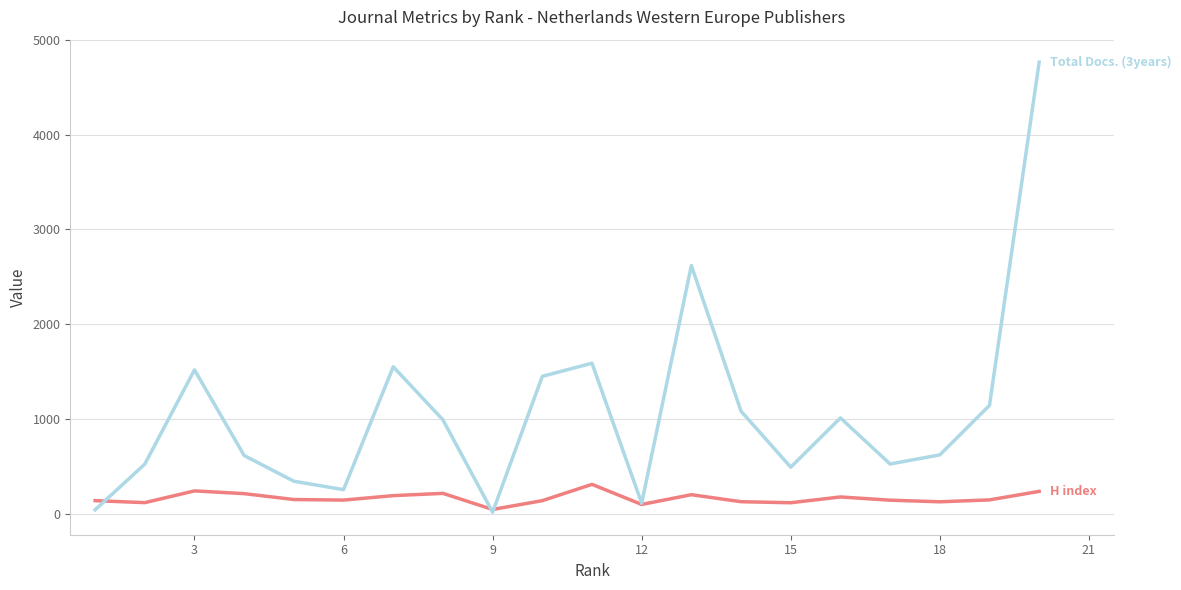

What is the greatest value displayed?

4764